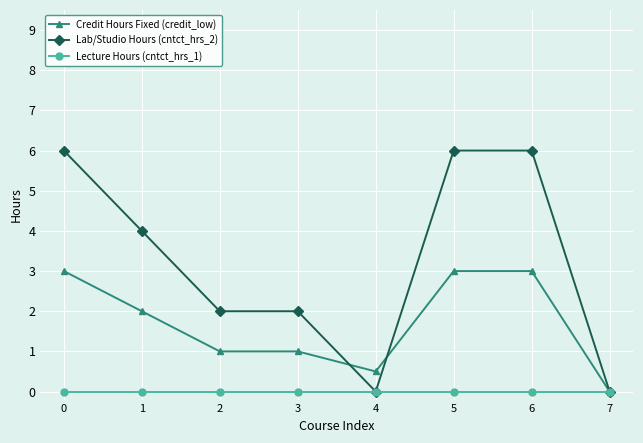

True or false: Lecture Hours (cntct_hrs_1) has a value of 0.0 at 7.

True